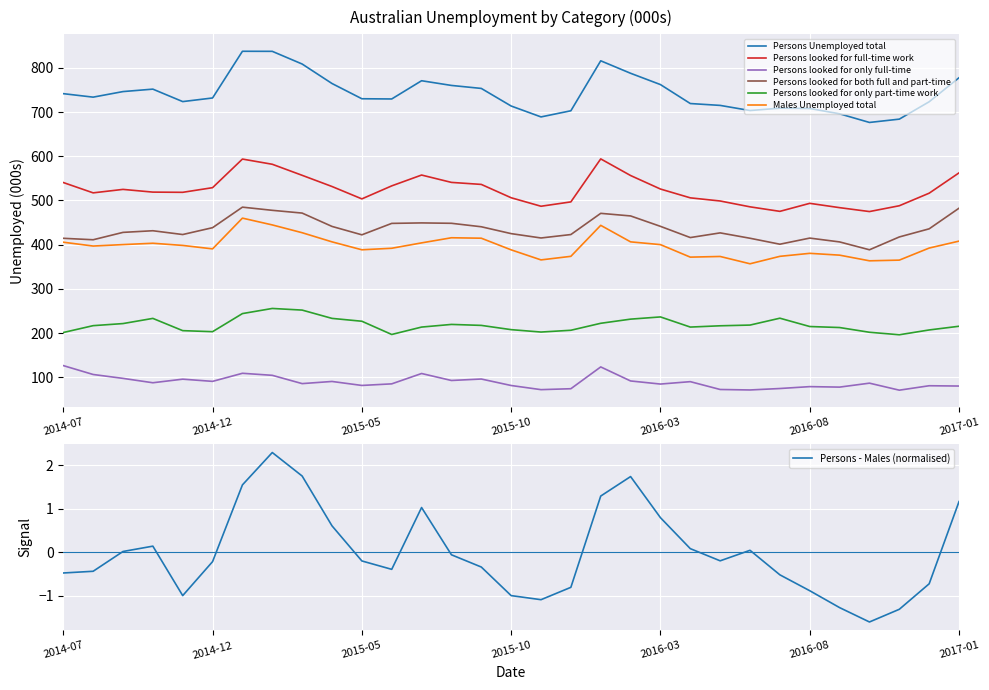

Between 2016-04 and 2014-11, which is larger?

2014-11